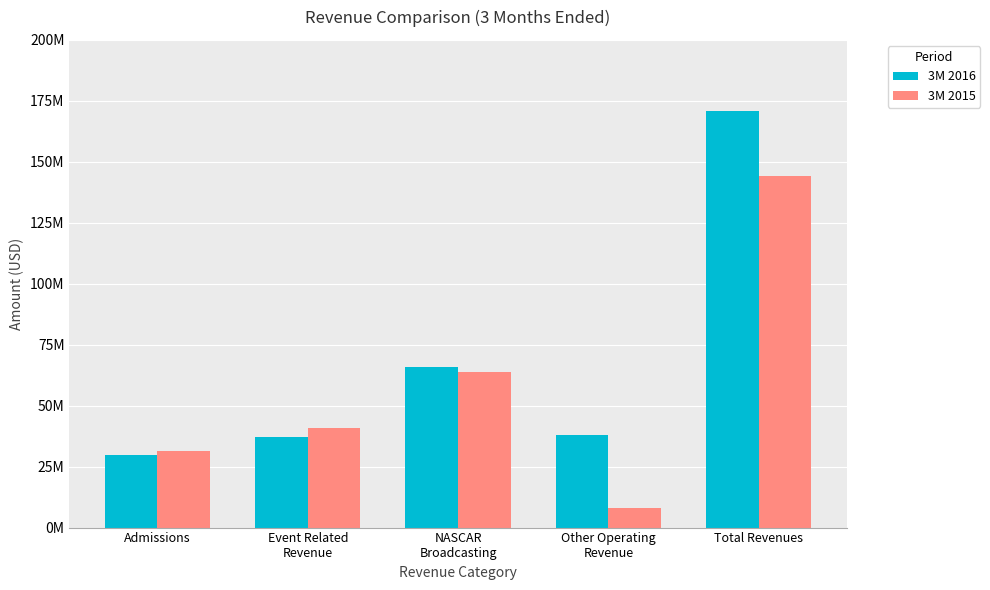

What is the label of the 5th bar from the left?

Total Revenues